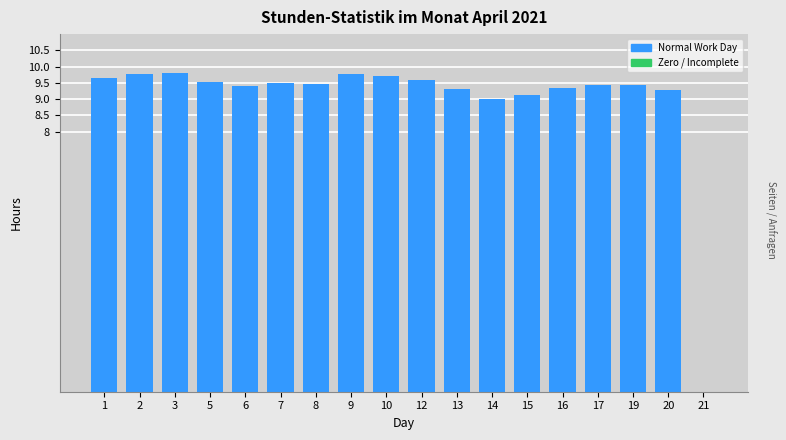

What is the approximate value at 7?

9.5